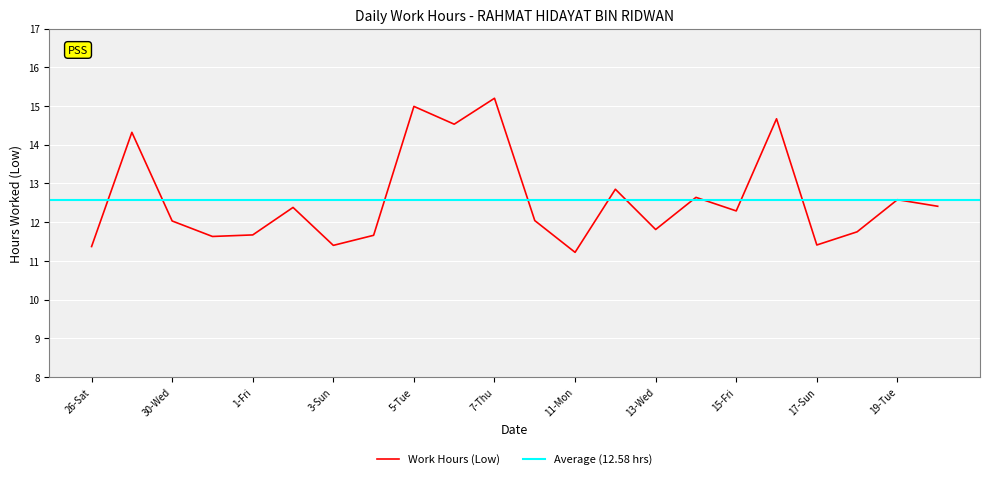

What is the minimum value for Work Hours (Low)?

11.2